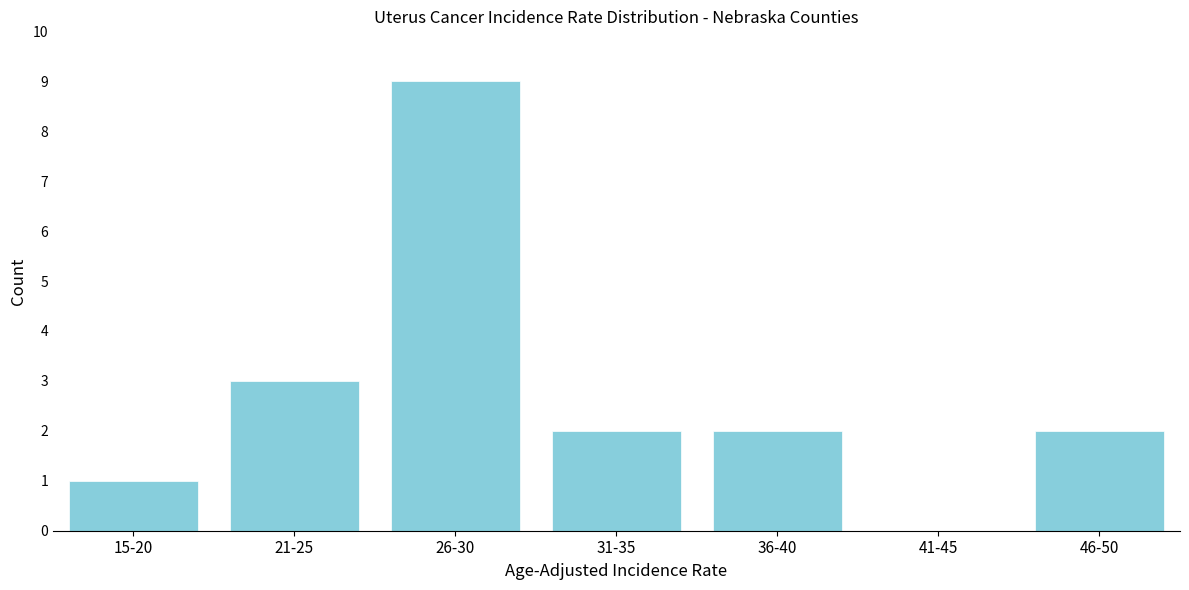

Reading left to right, list all the values displayed in this chart.

15-20=1	21-25=3	26-30=9	31-35=2	36-40=2	41-45=0	46-50=2